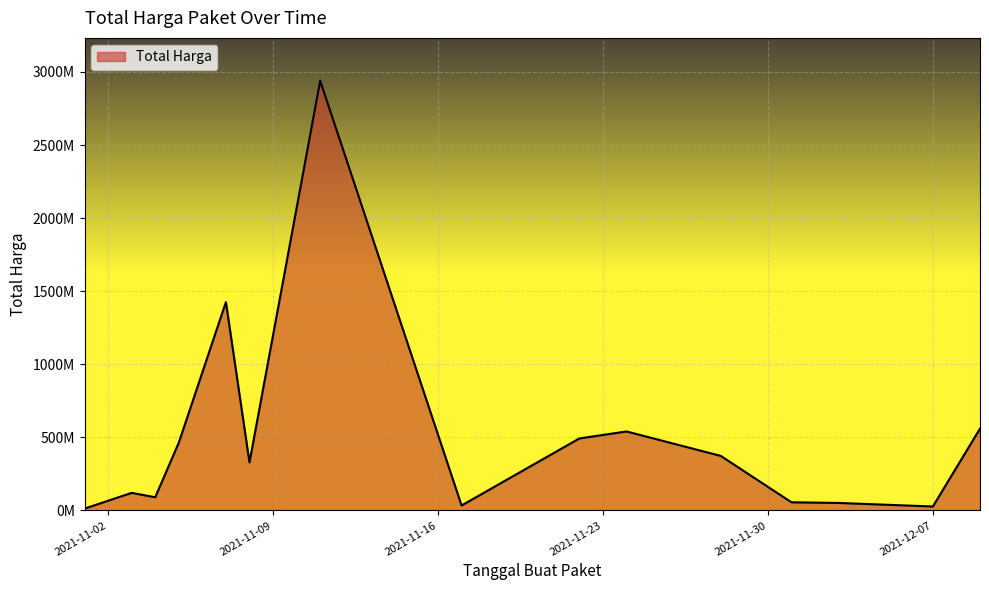

Does the chart have visible grid lines?

Yes